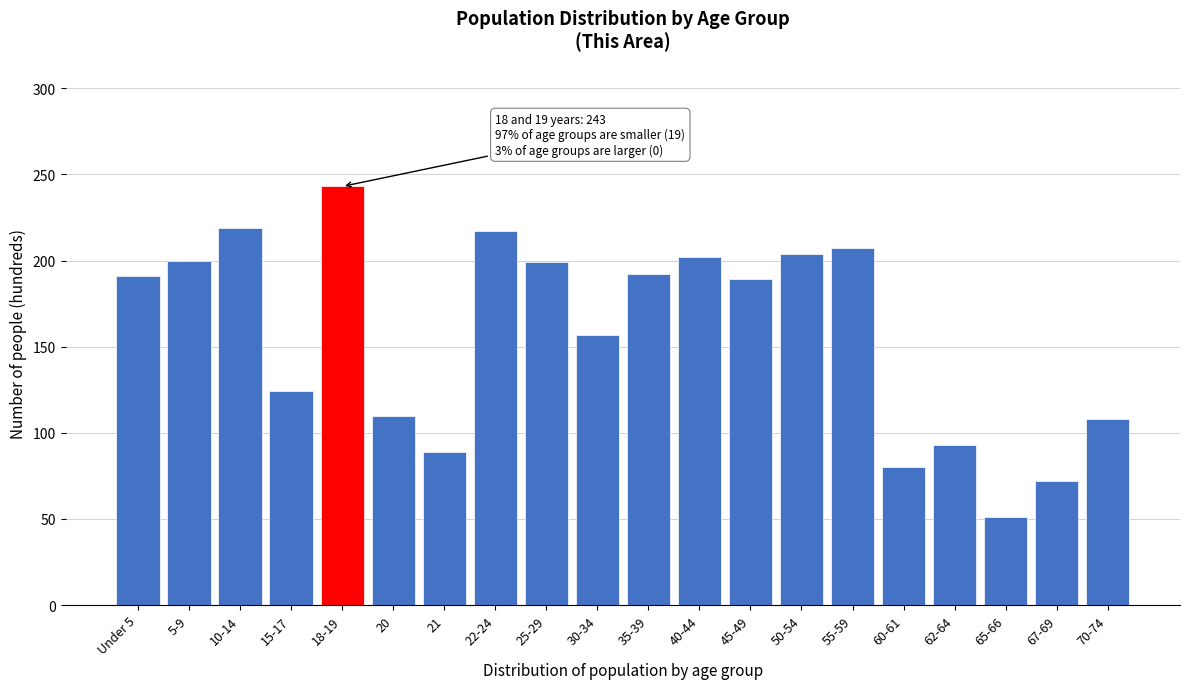

What value does the data have at Under 5?

191